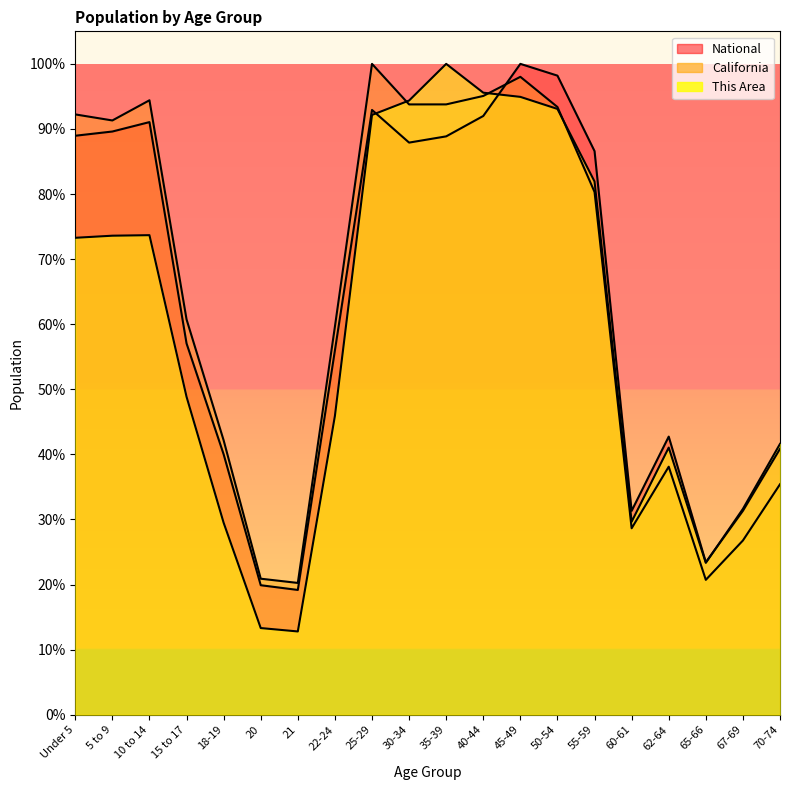

List the labels in order of National value, largest first.

45-49, 50-54, 25-29, 40-44, 10 to 14, 5 to 9, Under 5, 35-39, 30-34, 55-59, 15 to 17, 22-24, 62-64, 70-74, 18-19, 67-69, 60-61, 65-66, 20, 21